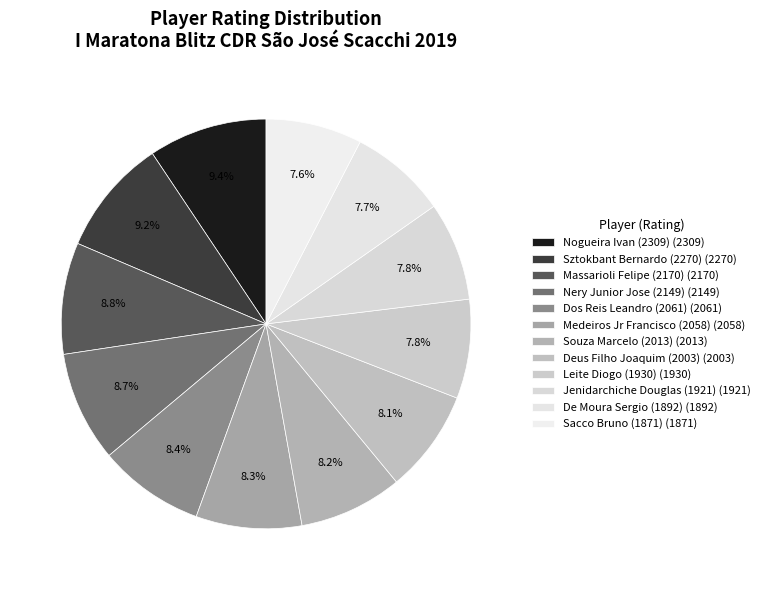

What percentage do Sacco Bruno (1871) and De Moura Sergio (1892) together represent?

15.3%